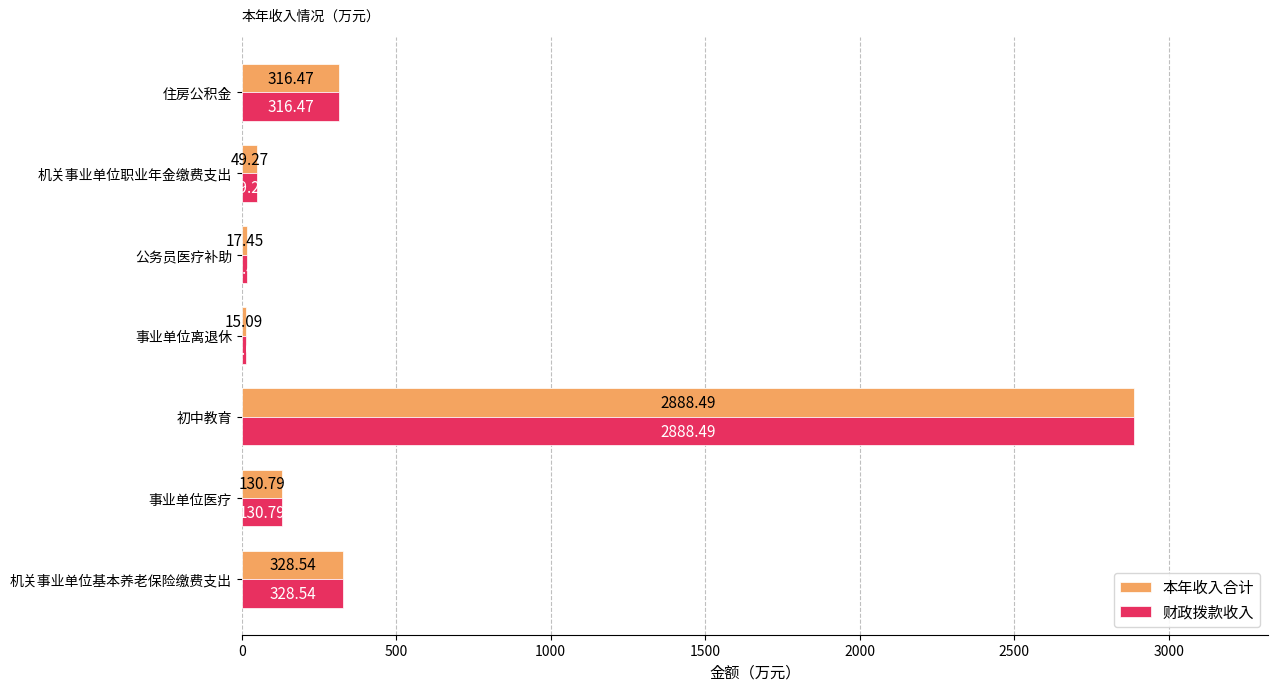

Is the value of 本年收入合计 at 机关事业单位基本养老保险缴费支出 greater than the value of 财政拨款收入 at 住房公积金?

Yes